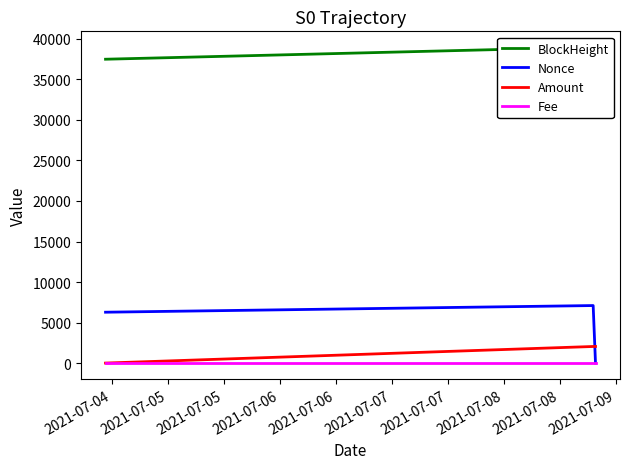

What is the highest value of the Amount series?

2054.8